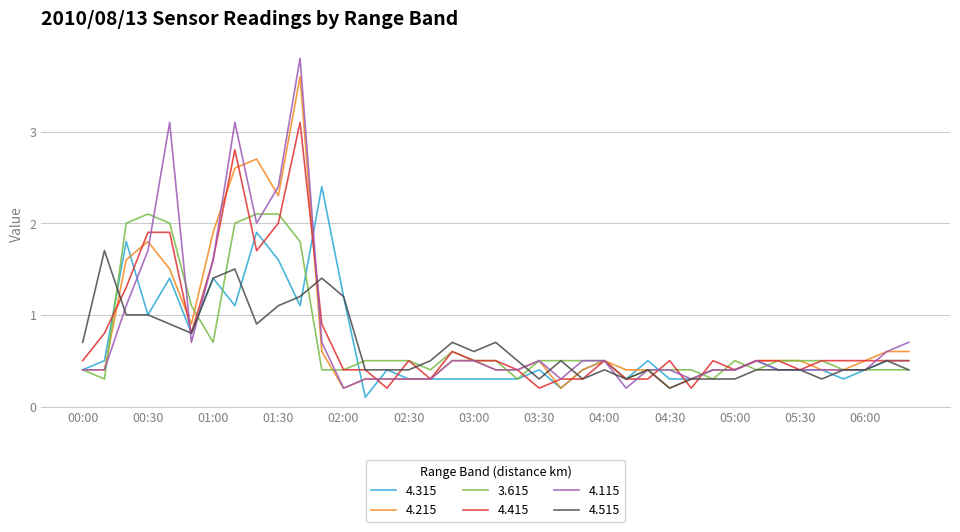

What is the highest value of the 4.515 series?

1.7